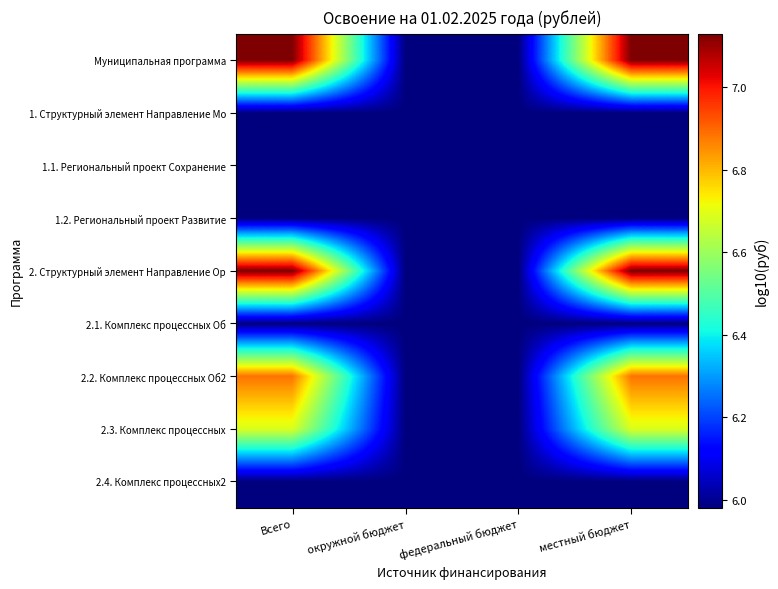

How many distinct data groups are displayed?

9